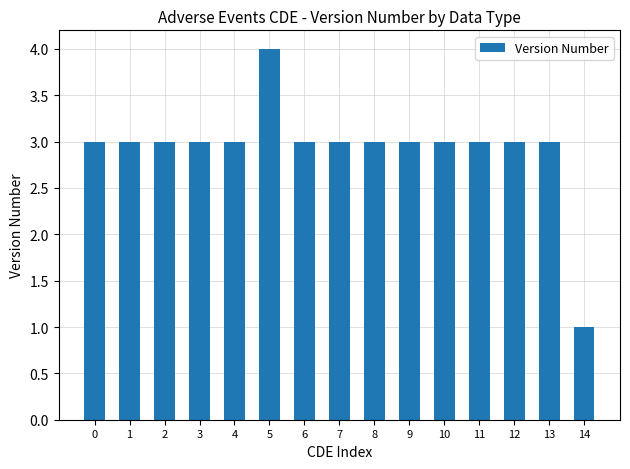

Approximately how many times larger is the value at 2 compared to 3?

1.0